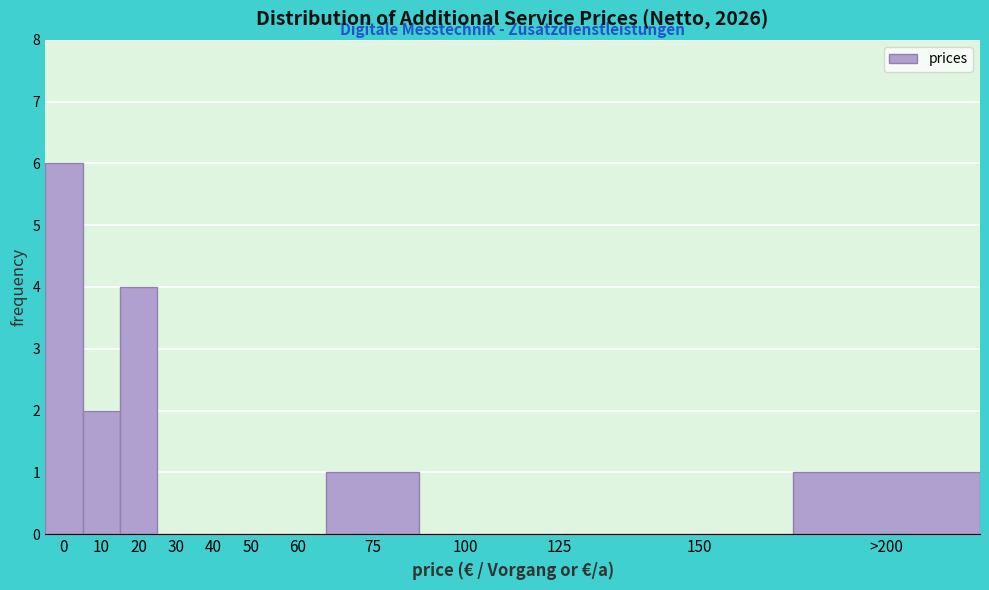

Reading right to left, list all the values displayed in this chart.

>200=1	150=0	125=0	100=0	75=1	60=0	50=0	40=0	30=0	20=4	10=2	0=6